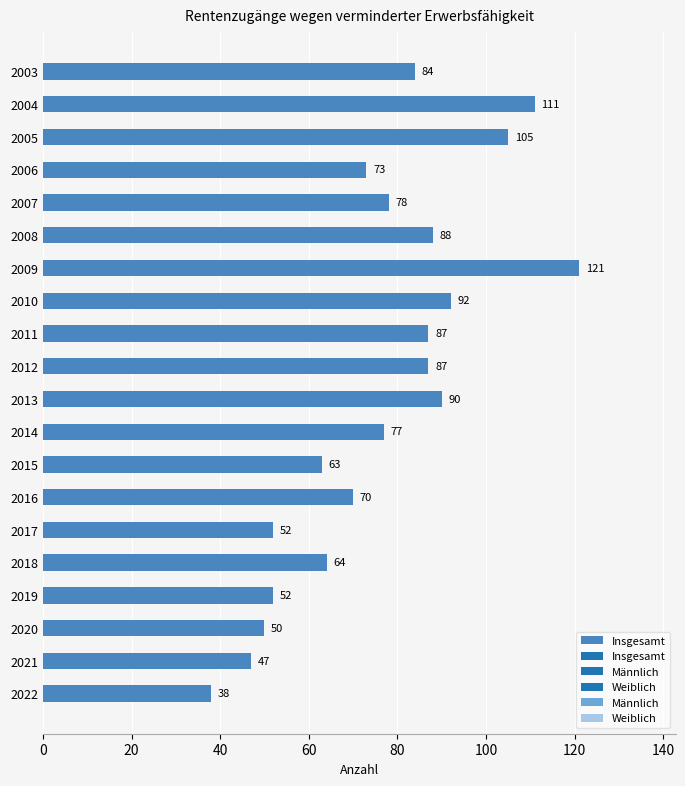

What is the value of the 3rd bar from the top?

105